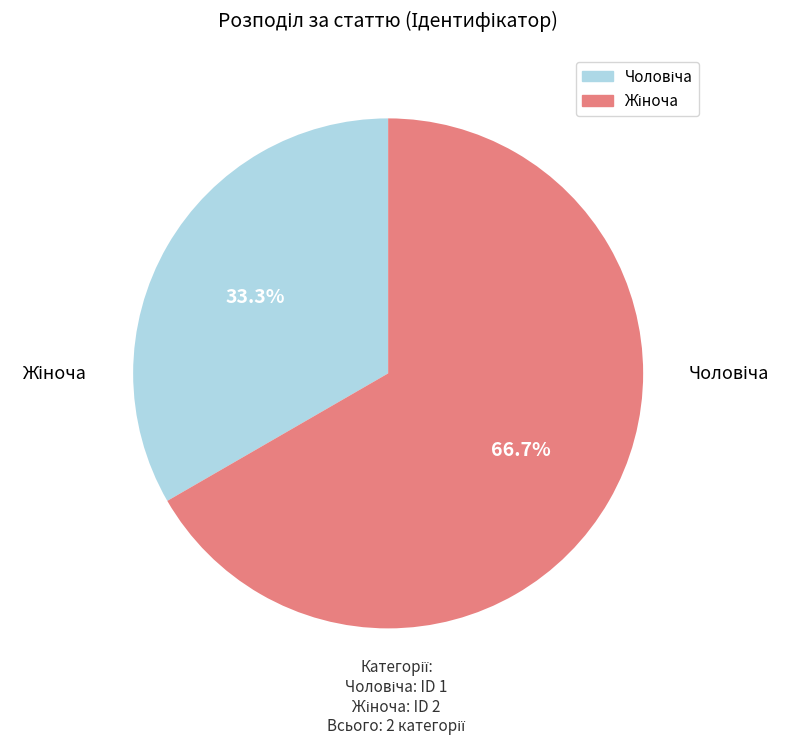

How many slices are in this pie chart?

2